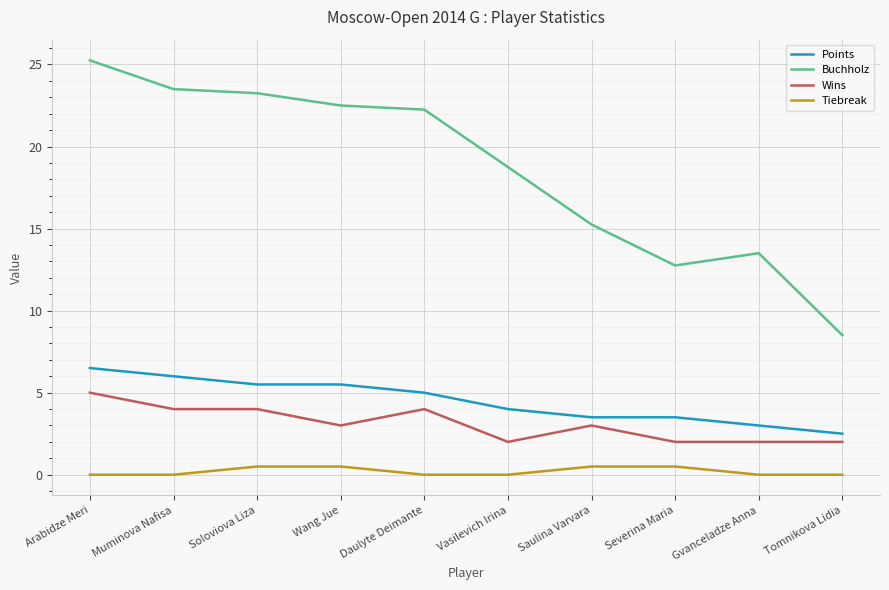

Which category has the highest value in the Buchholz series?

Arabidze Meri